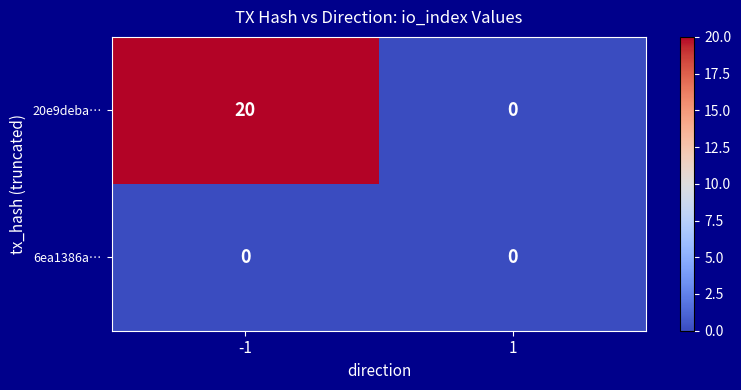

True or false: 20e9deba… has a value of 0 at 1.

True